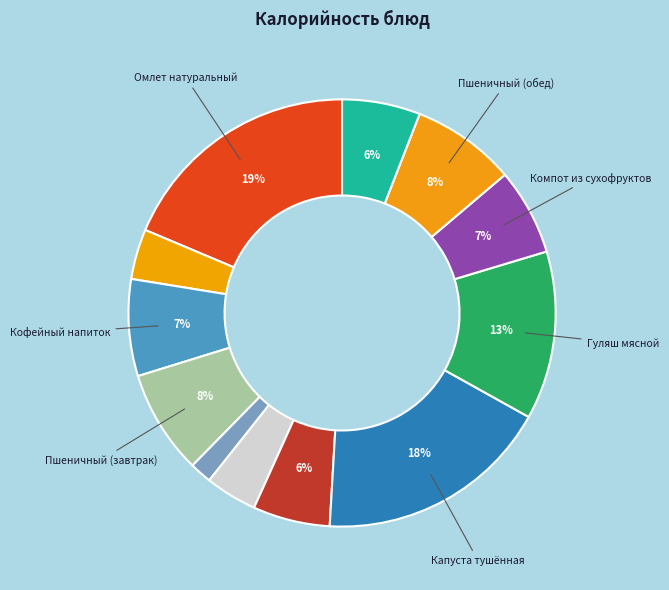

How many slices are in this pie chart?

12